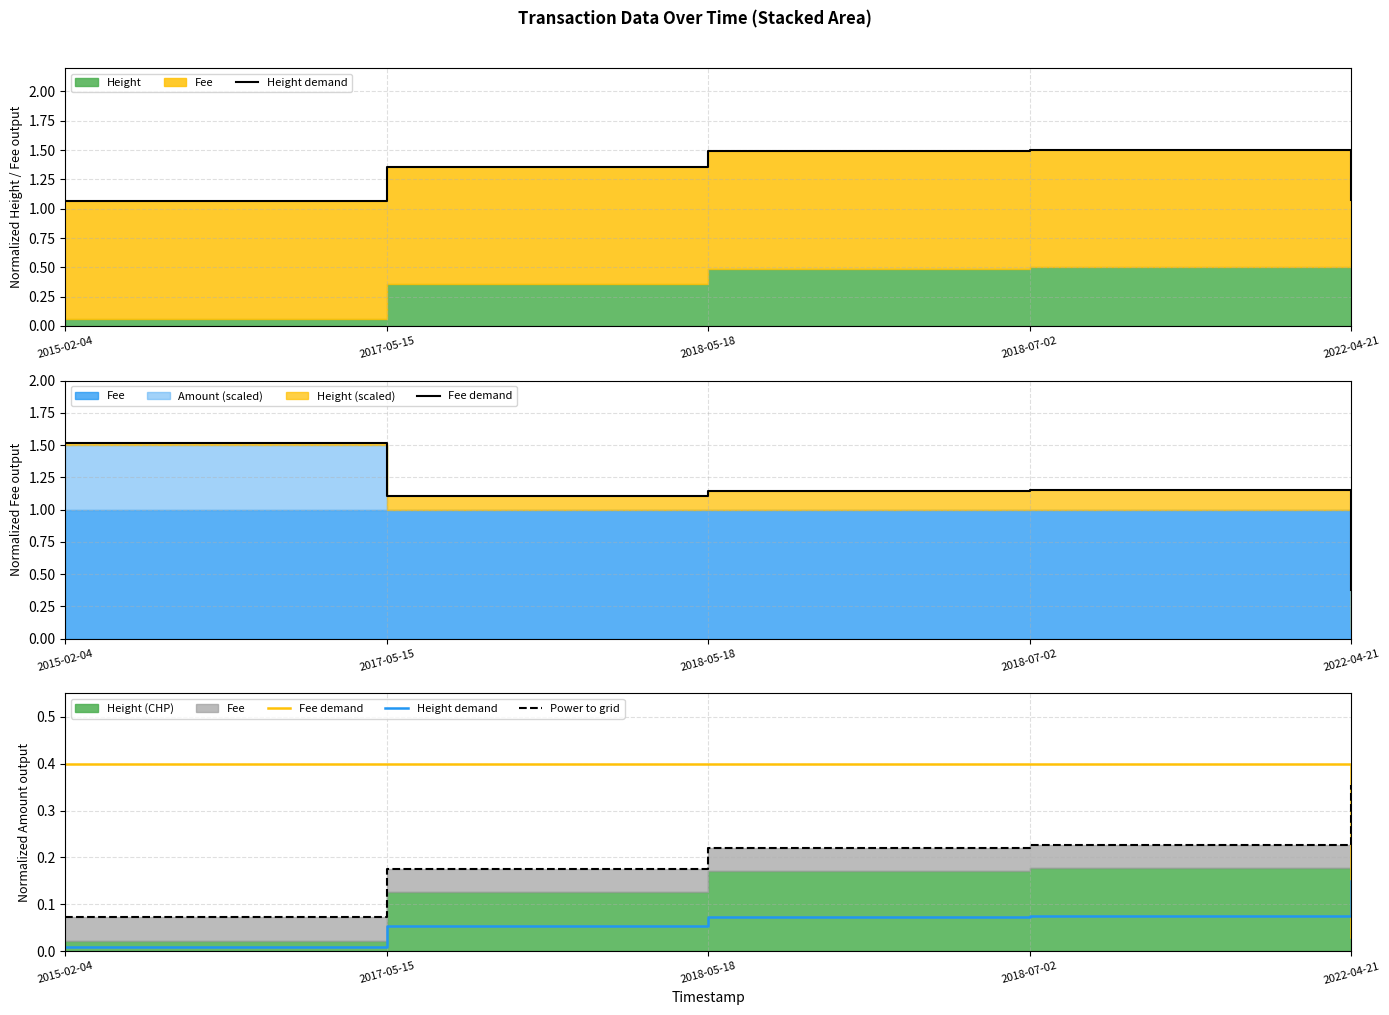

Count the number of categories in the chart.

5